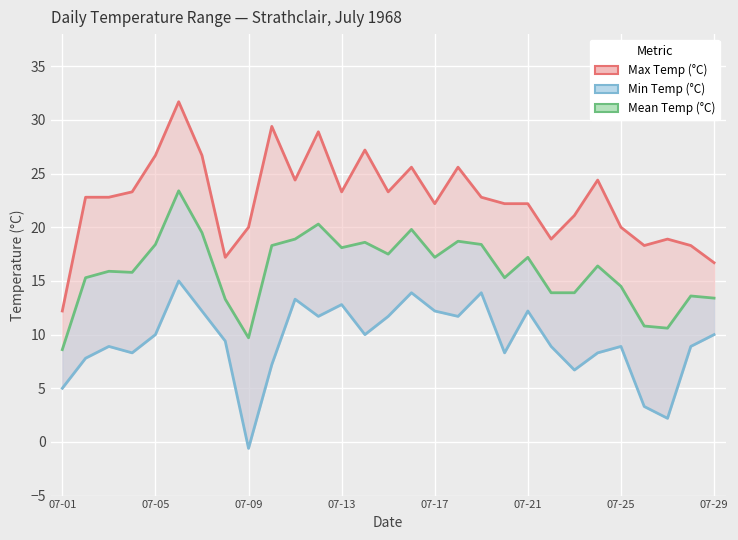

True or false: Min Temp (°C) and Max Temp (°C) intersect in this chart.

False